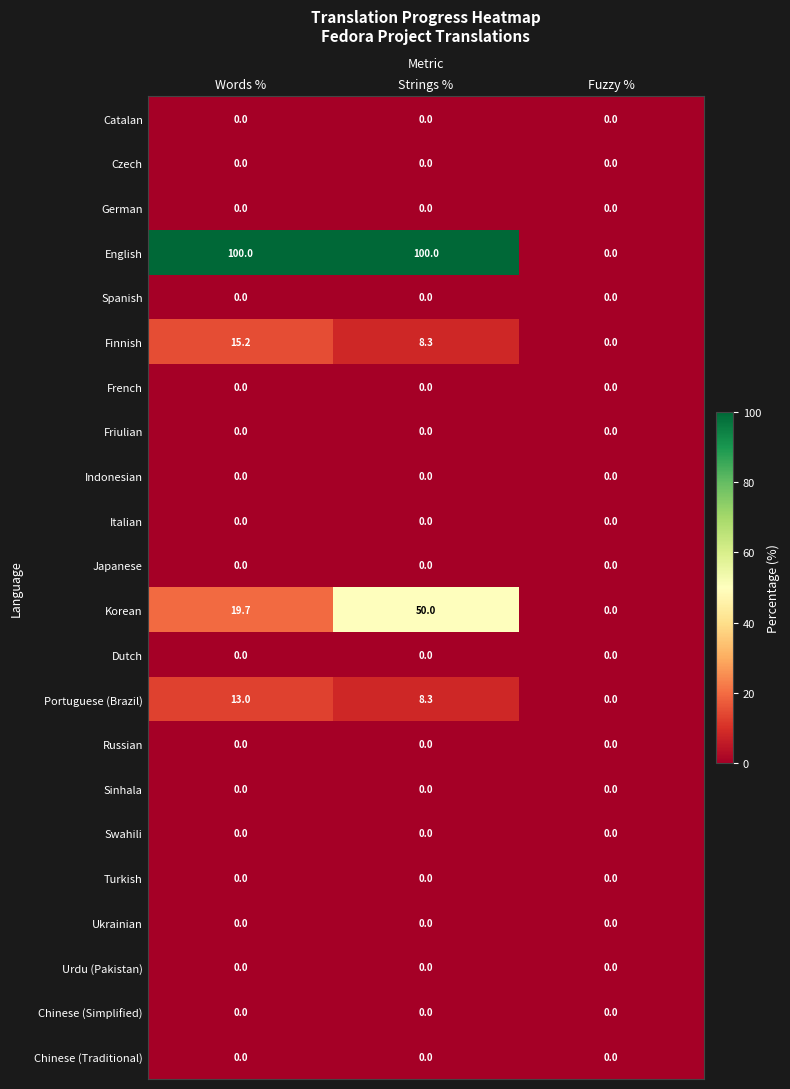

The value of Chinese (Simplified) at Strings % is 0.0. True or false?

True